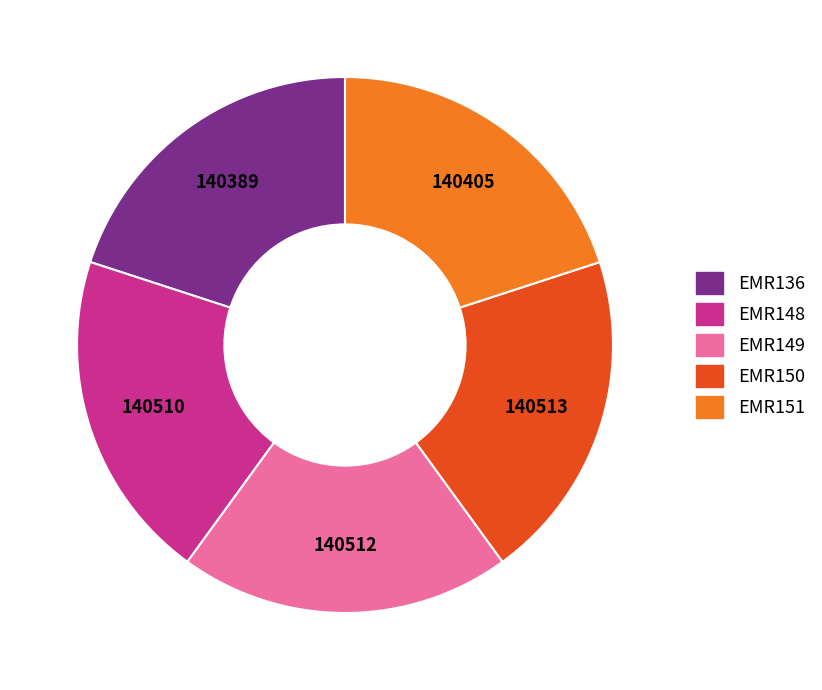

What is the ratio of the value at EMR148 to the value at EMR149?

1.0